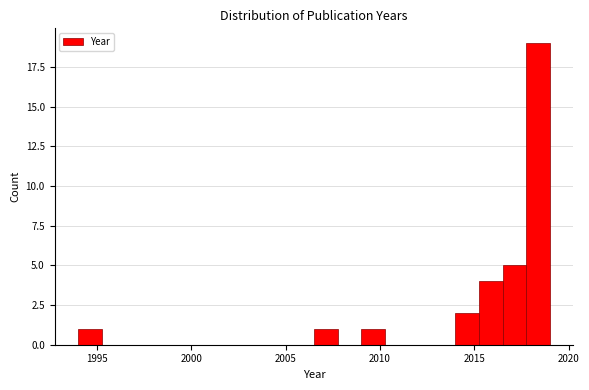

Read against the x-axis, roughly where is the centre of the tallest bar?

2018.5